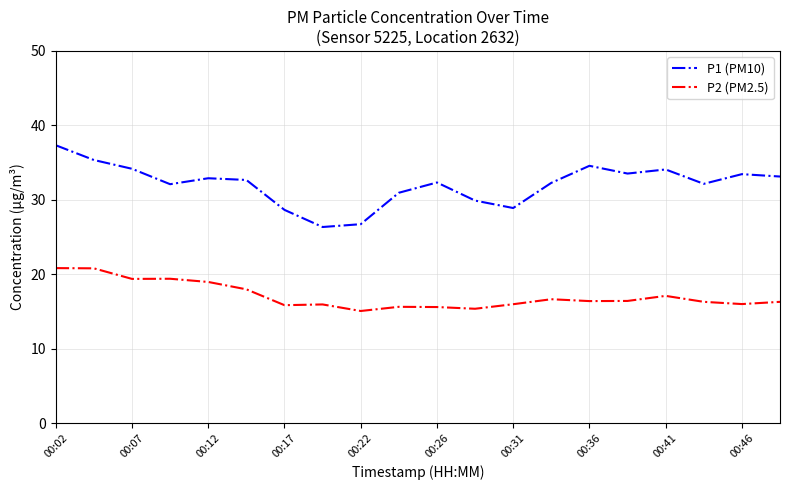

What is the highest value of the P2 (PM2.5) series?

20.8